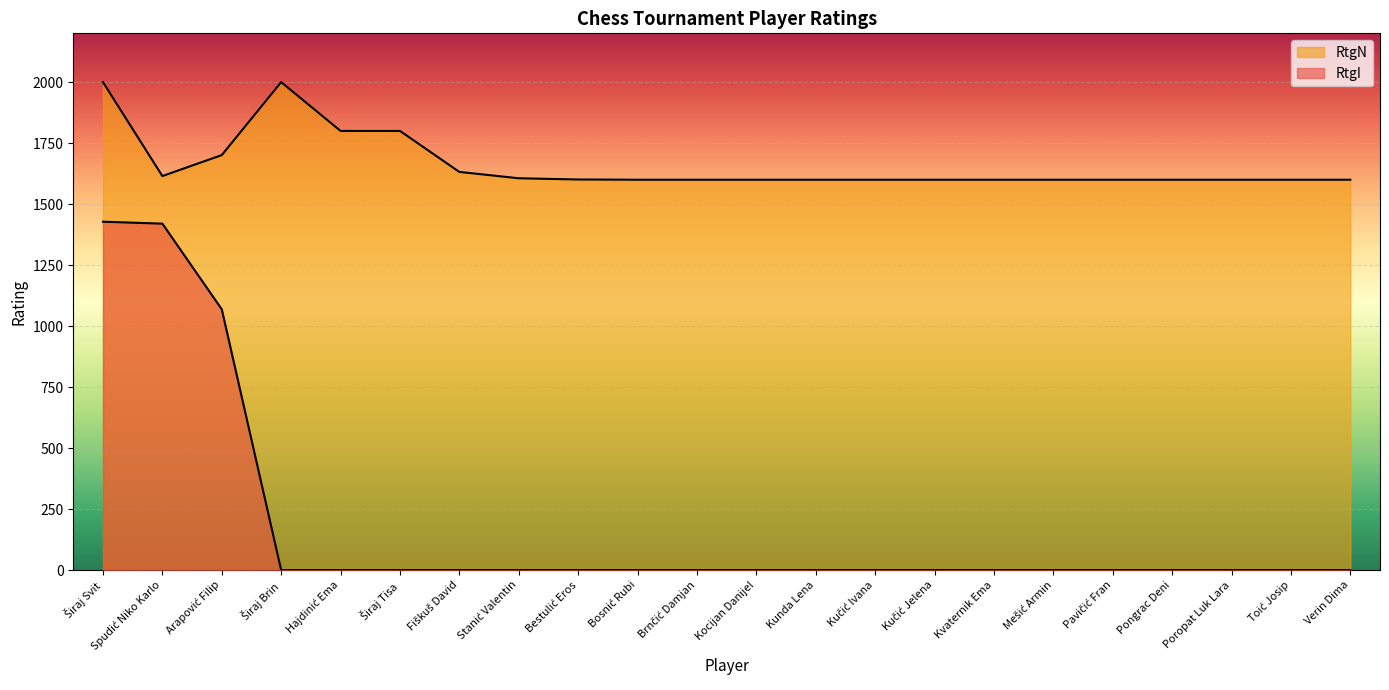

What is the difference between the maximum and second lowest values in the RtgN series?

400